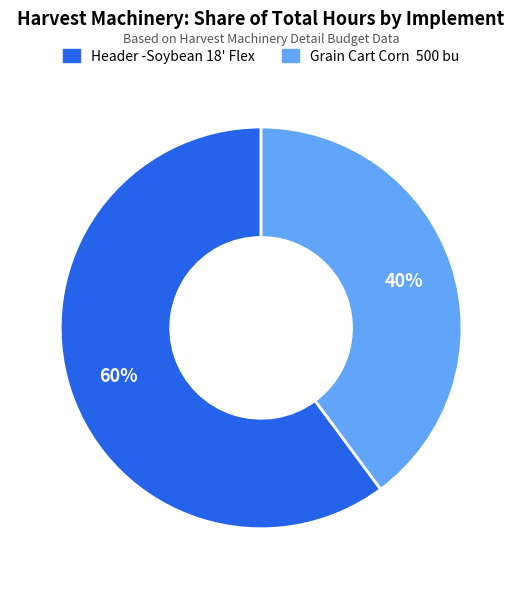

The Header -Soybean 18' Flex slice represents 67% of the pie. True or false?

False